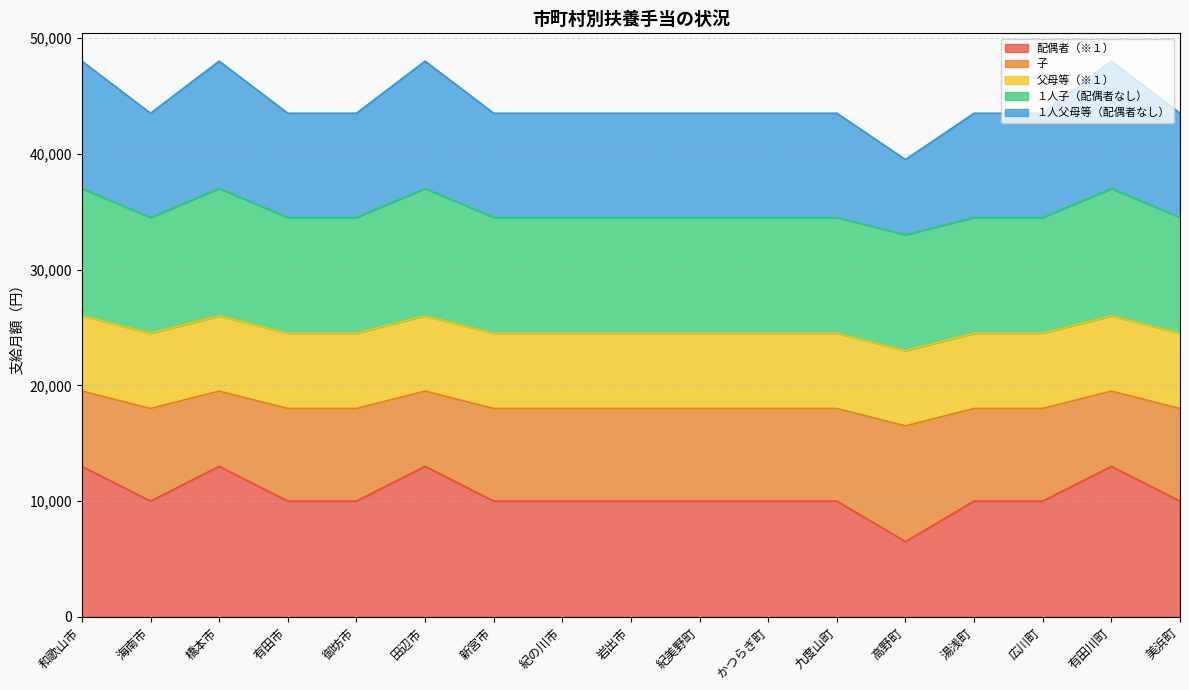

At which label does 配偶者（※１） reach its minimum?

高野町